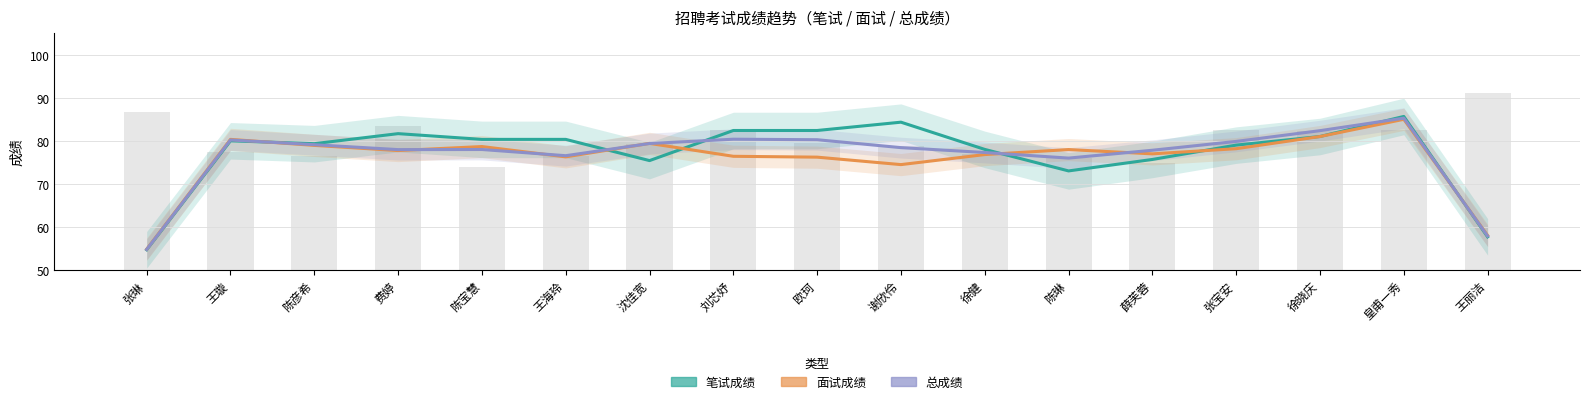

Reading right to left, what are all the values shown in this chart?

笔试成绩: 57.7	85.7	81.0	79.0	75.7	73.0	78.0	84.3	82.4	82.4	75.4	80.3	80.3	81.7	79.3	80.0	54.7
面试成绩: 58.0	85.0	81.0	78.2	77.0	78.0	76.8	74.5	76.2	76.4	79.4	76.3	78.7	77.7	78.9	80.3	54.8
总成绩: 57.9	85.3	82.4	79.9	77.8	76.0	77.3	78.4	80.3	80.4	79.4	76.5	78.0	78.0	79.1	80.2	54.7